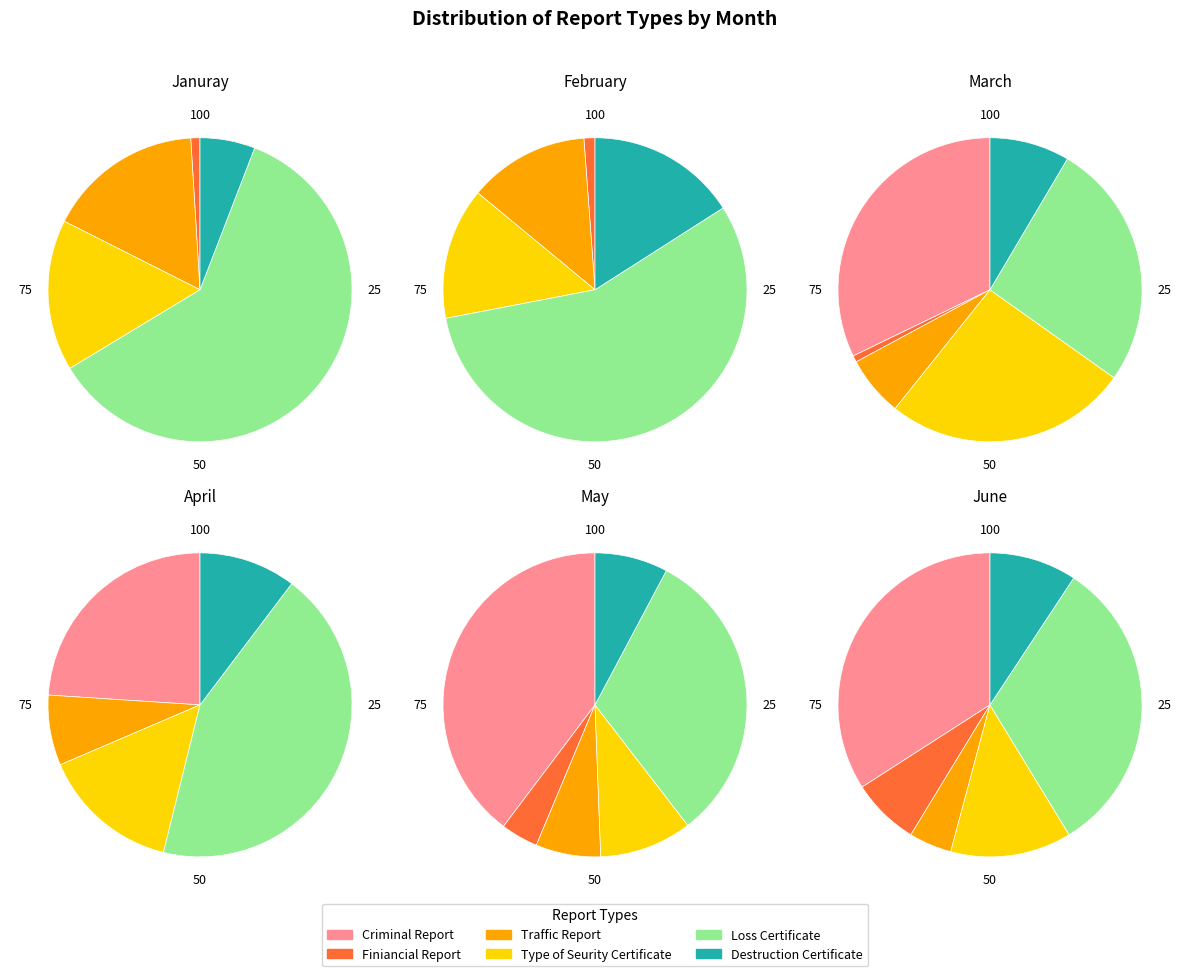

Does Januray account for over 50% of the chart?

No